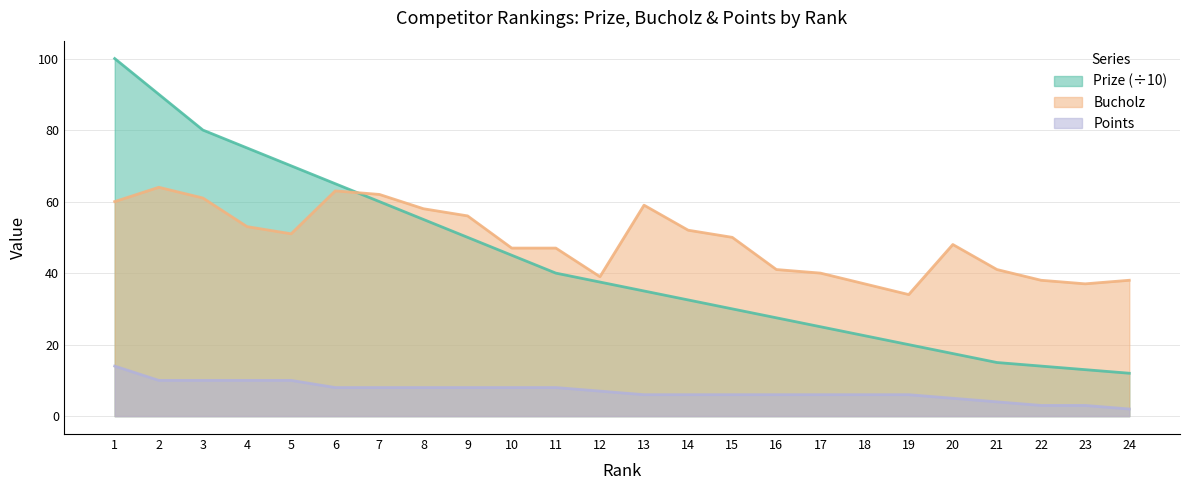

True or false: Points has more than 2 interior local peaks.

False